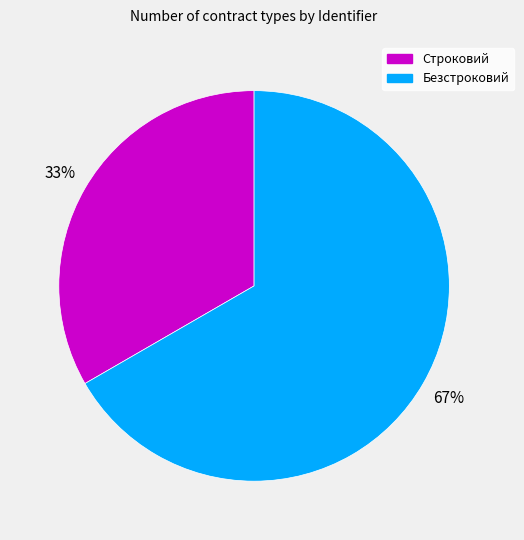

Which slice is the largest?

Безстроковий